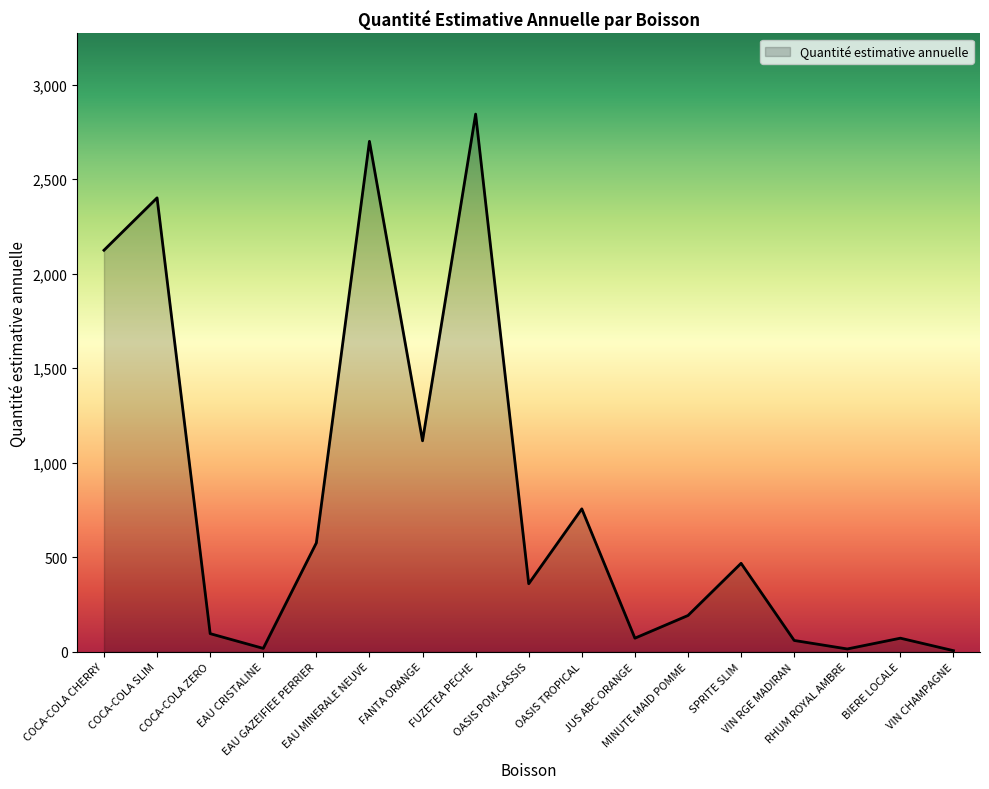

What is the difference between the values at FUZETEA PECHE and FANTA ORANGE?

1728